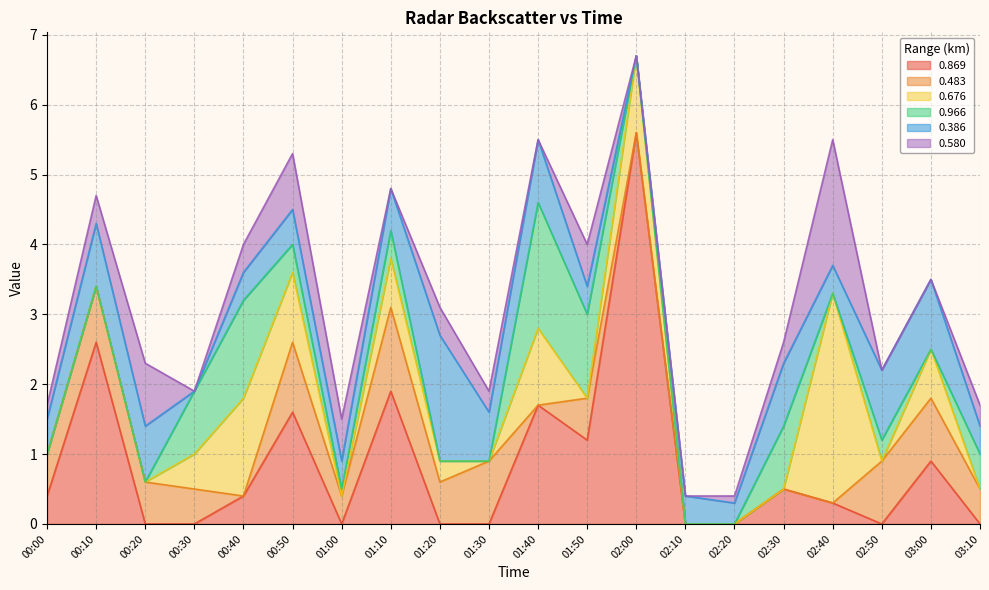

At which label is 0.386 closest to 0?

00:30